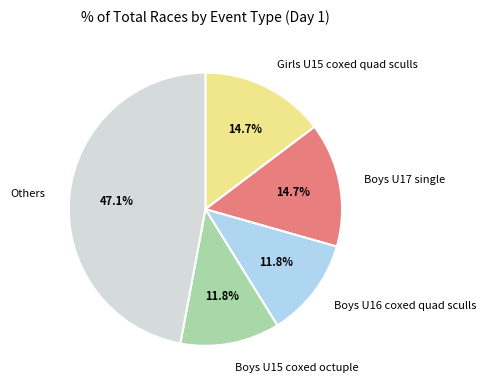

What is the largest slice in the pie chart?

Others